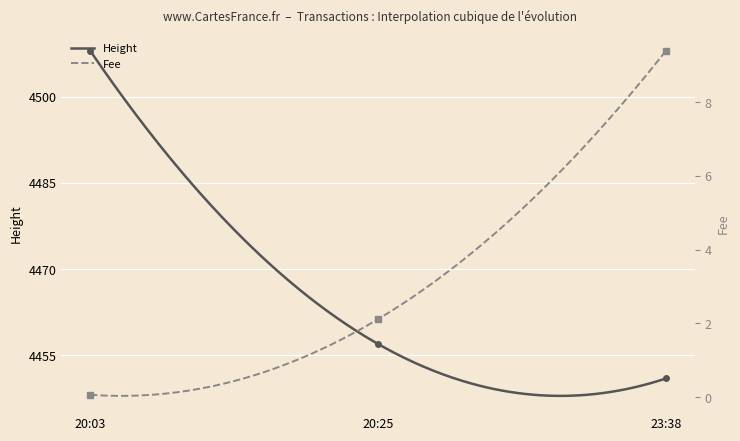

What is the minimum value for Height?

4448.0